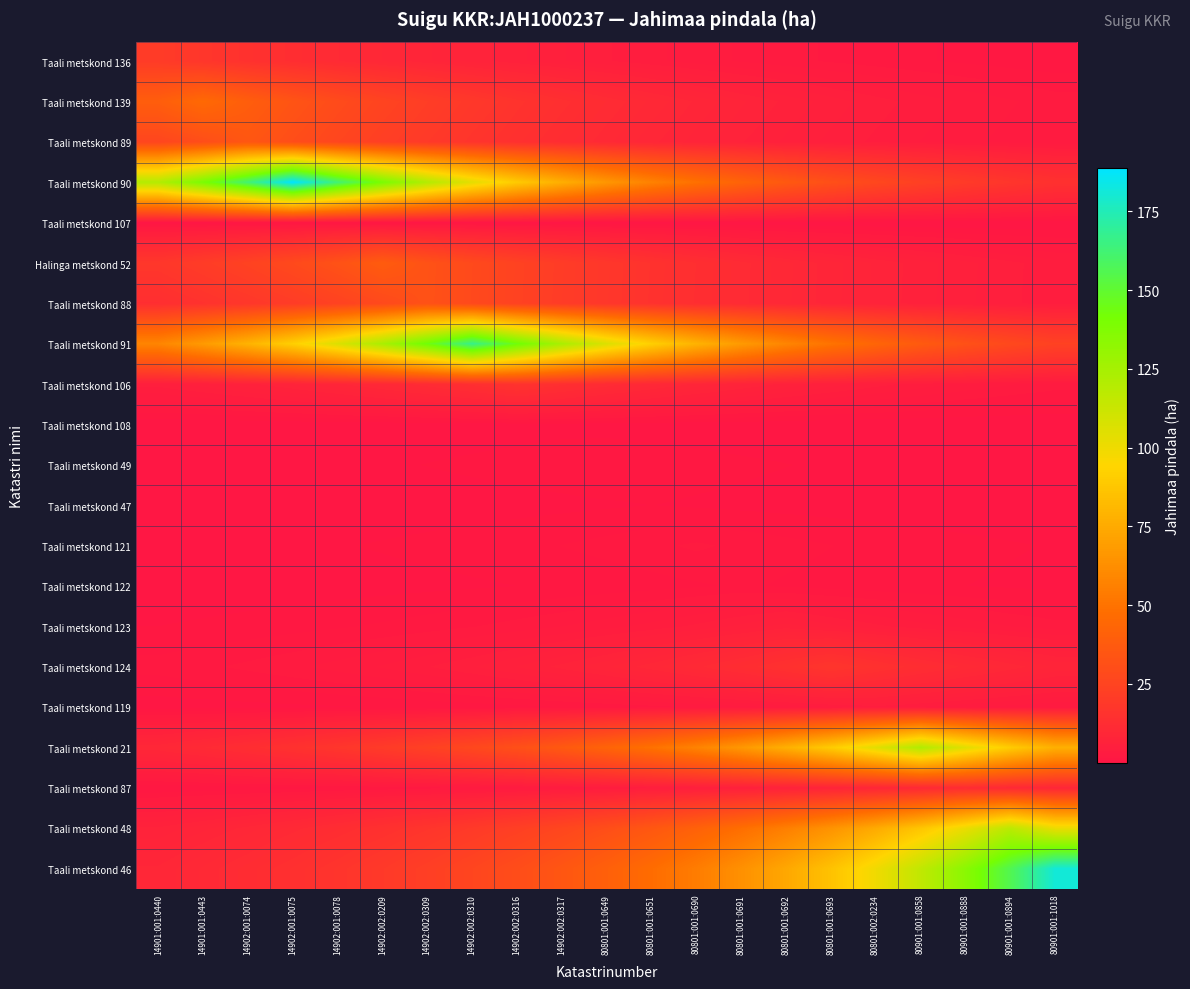

Between 80801:001:0649 and 80901:001:0888, which is larger?

80801:001:0649